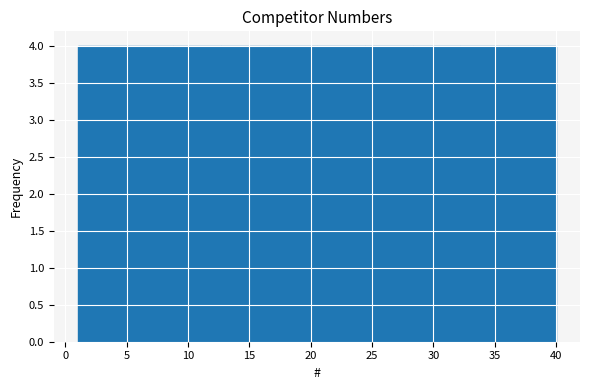

How tall is the bar that spans 16.6 to 20.5 on the x-axis? Neither the bar edges nor the heights are printed on the chart, so give them approximately, as read against the axes.

4